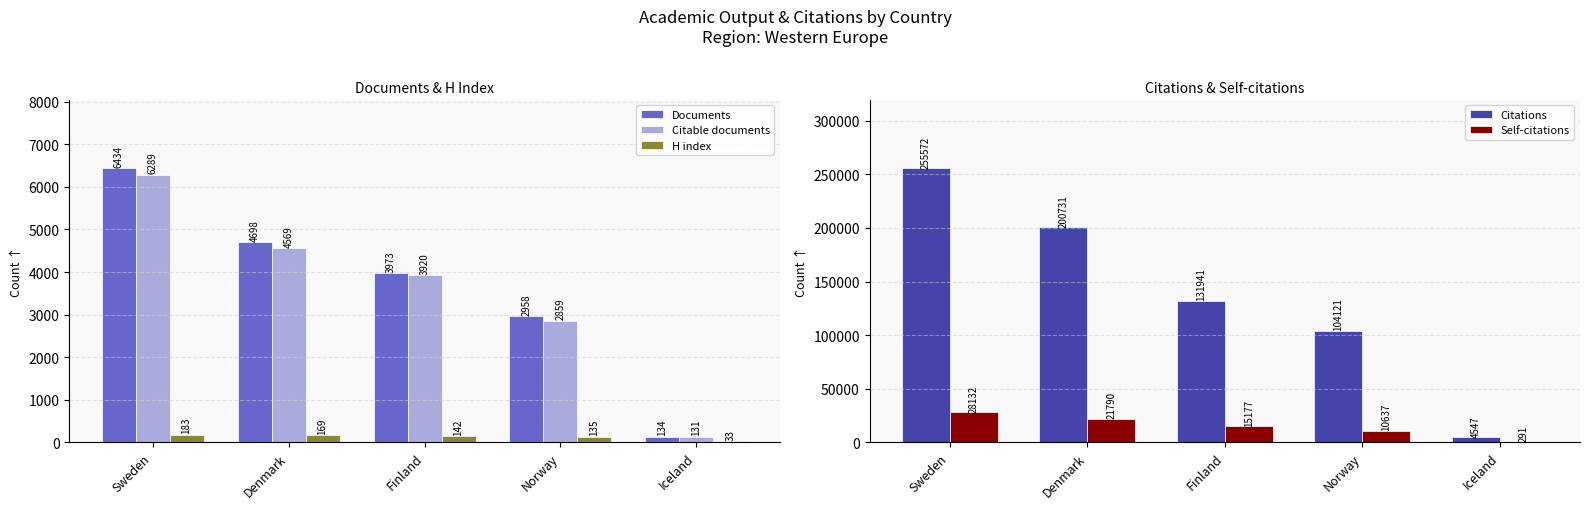

What is the minimum value shown in the chart?

33